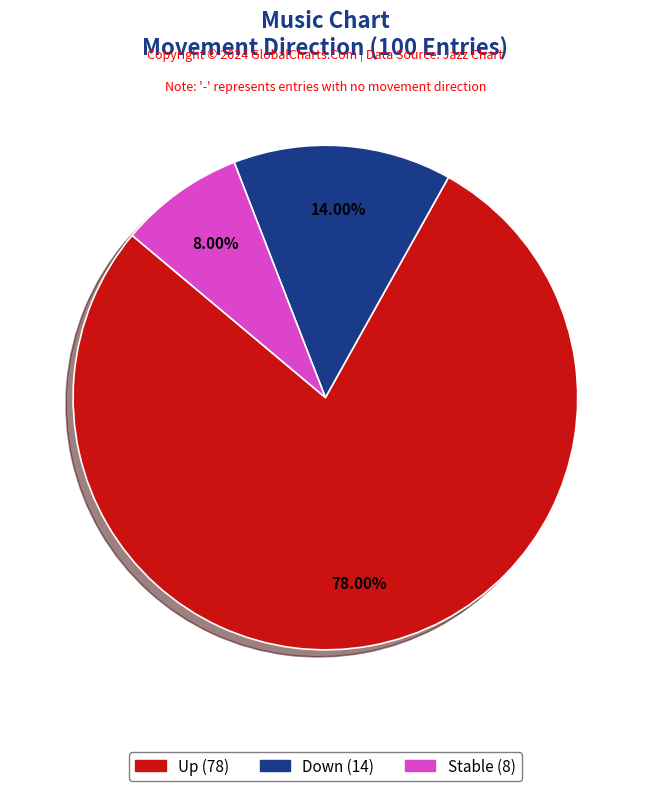

Does any single category account for the majority?

Yes